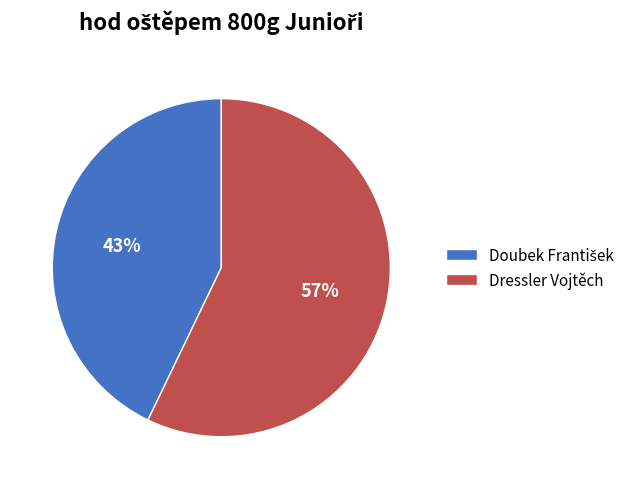

What is the largest slice in the pie chart?

Dressler Vojtěch